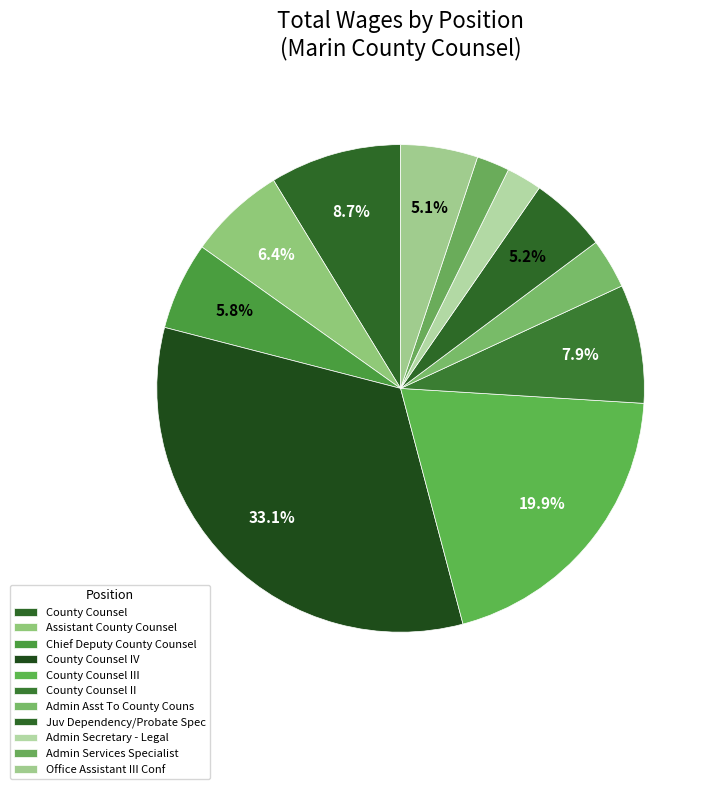

What percentage is the County Counsel III slice, to the nearest percent?

20%